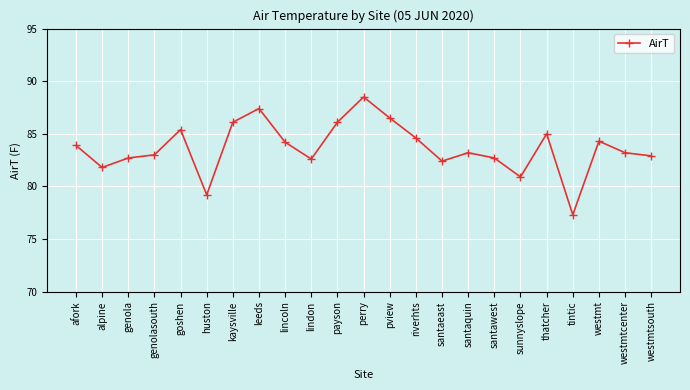

How many interior local peaks (higher than both neighbors) does the data have?

6